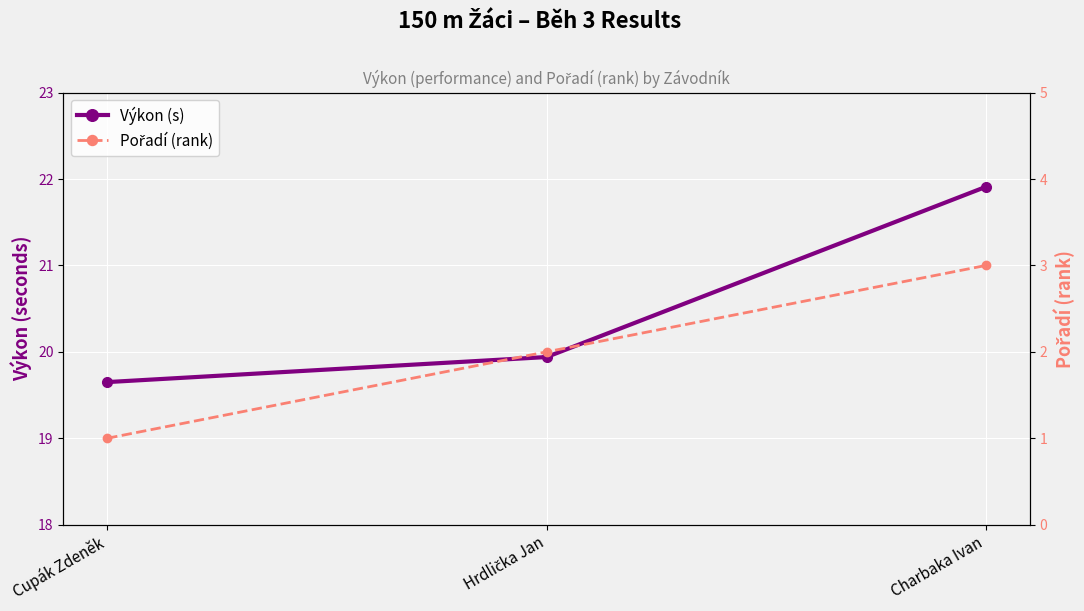

What is the label of the 1st point from the right?

Charbaka Ivan